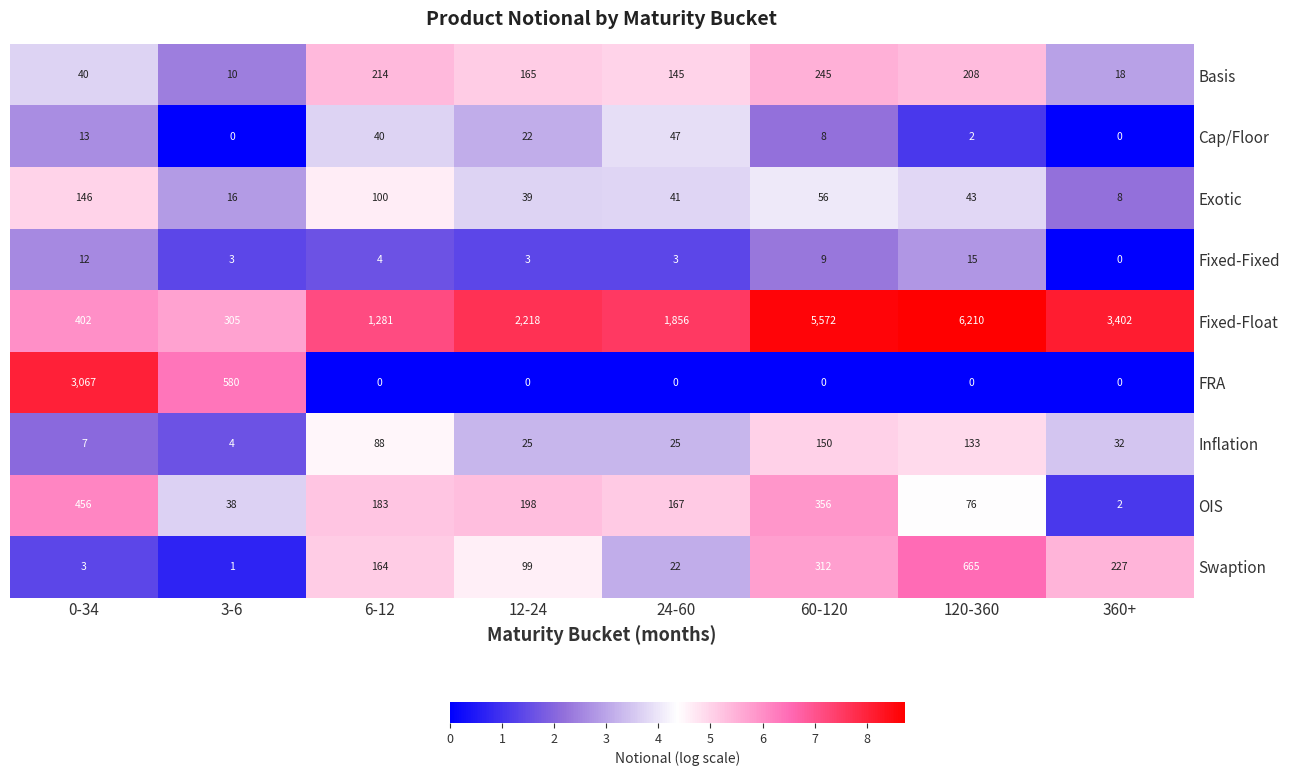

What is the difference between the second highest and second lowest values in the Cap/Floor series?

40